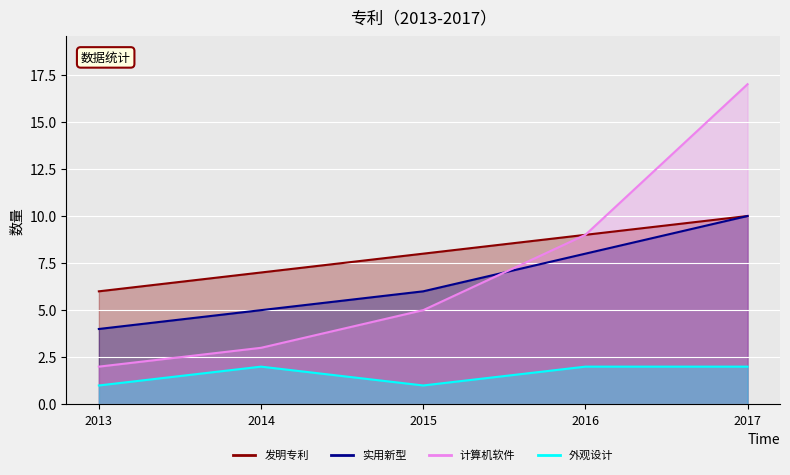

What is the value of the 计算机软件 point at the 3rd from the left?

5